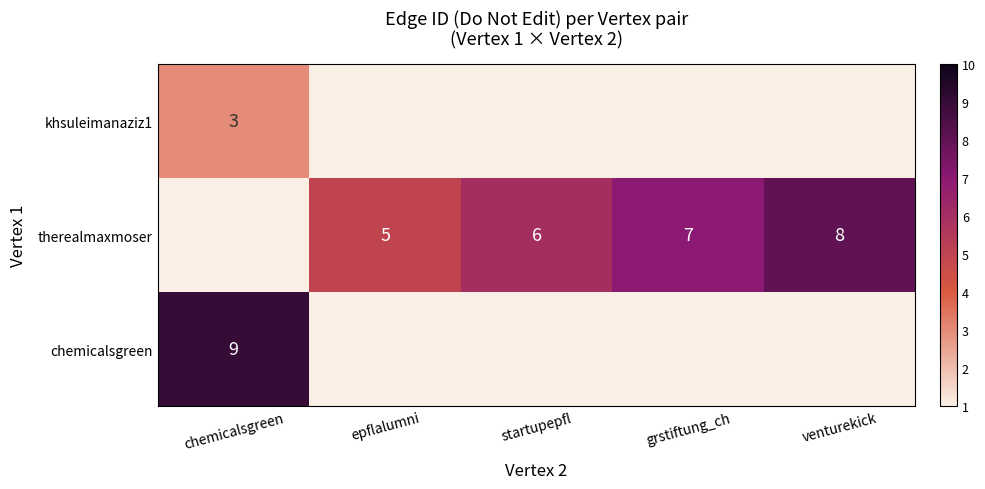

The value of therealmaxmoser at epflalumni is 5. True or false?

True